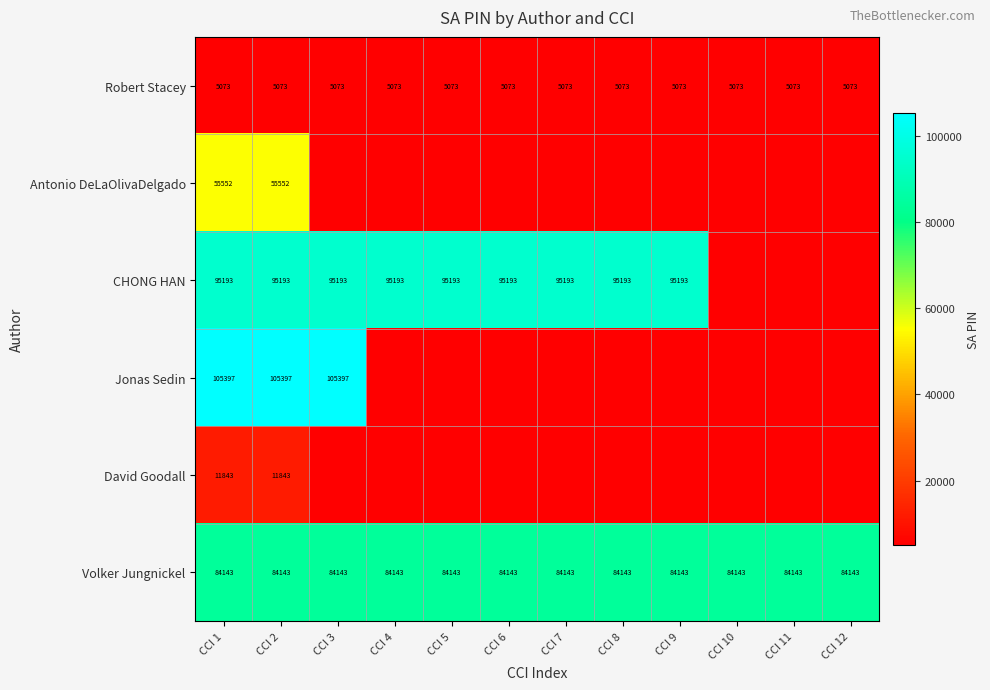

Is it true that Volker Jungnickel equals 84143 at CCI 2?

True